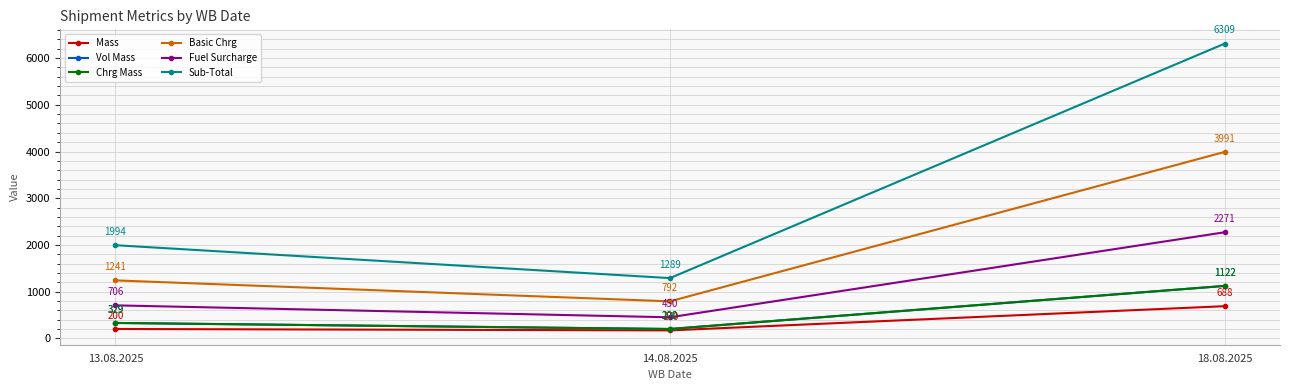

Reading left to right, transcribe all the data shown in this chart.

Mass: 13.08.2025=200.0	14.08.2025=170.0	18.08.2025=688.0
Vol Mass: 13.08.2025=329.4	14.08.2025=200.0	18.08.2025=1122.0
Chrg Mass: 13.08.2025=329.4	14.08.2025=200.0	18.08.2025=1122.0
Basic Chrg: 13.08.2025=1240.6	14.08.2025=791.6	18.08.2025=3991.0
Fuel Surcharge: 13.08.2025=705.9	14.08.2025=450.4	18.08.2025=2270.9
Sub-Total: 13.08.2025=1994.0	14.08.2025=1289.5	18.08.2025=6309.4